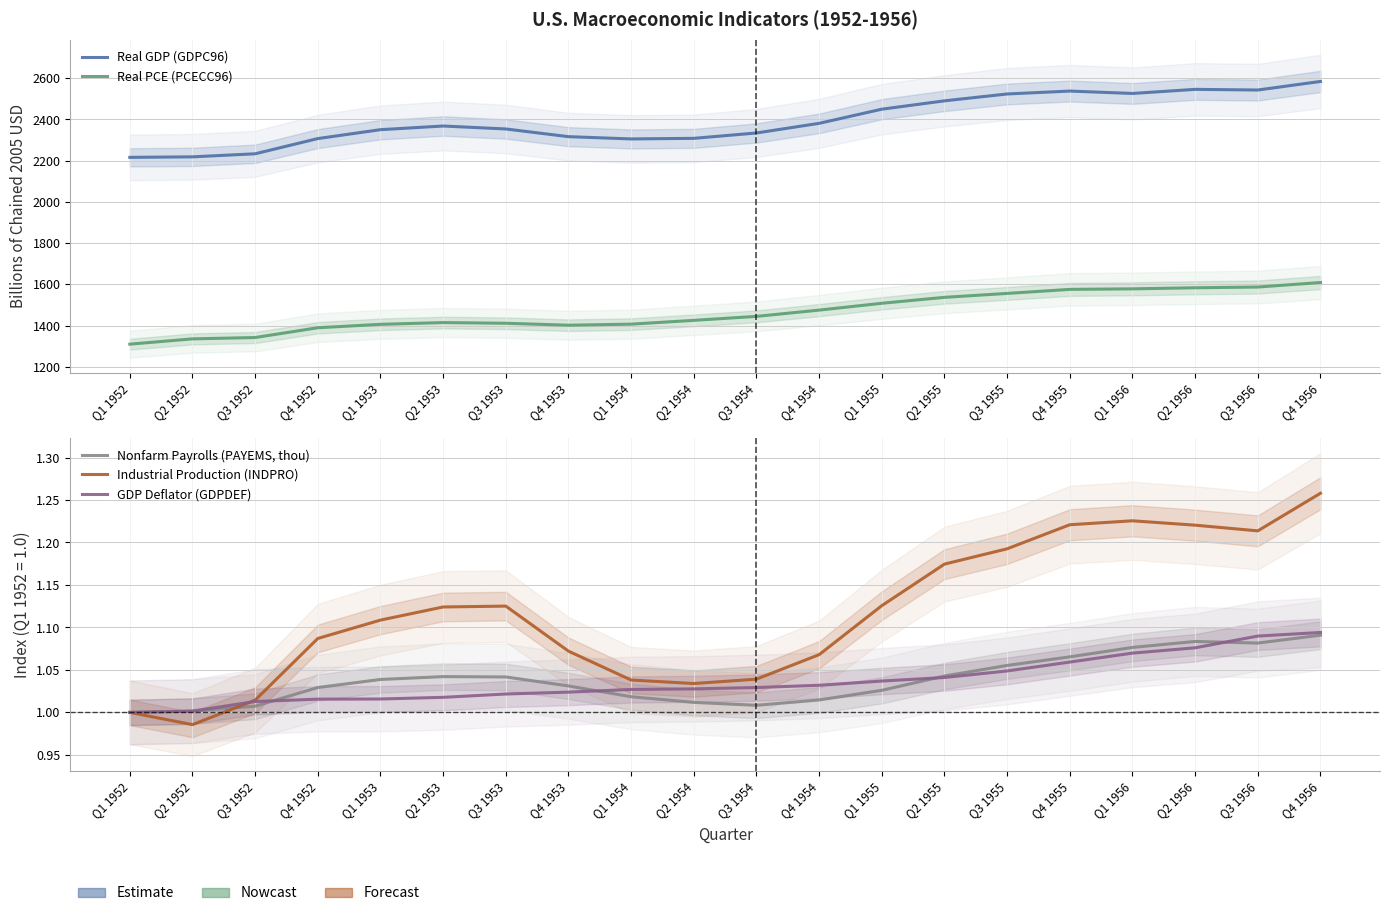

Is it true that GDP Deflator (GDPDEF) equals 1.0 at Q1 1952?

True